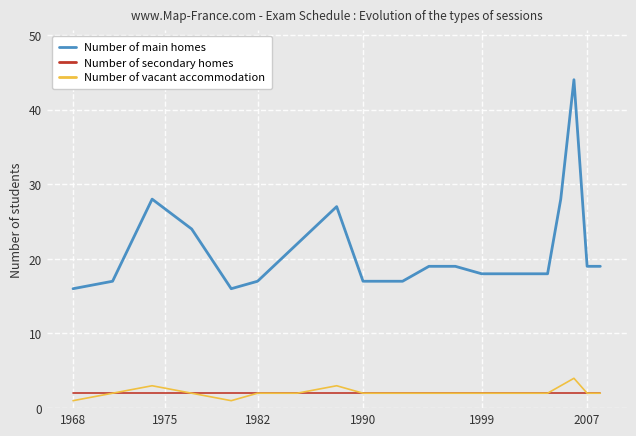

True or false: Number of main homes and Number of secondary homes intersect in this chart.

False